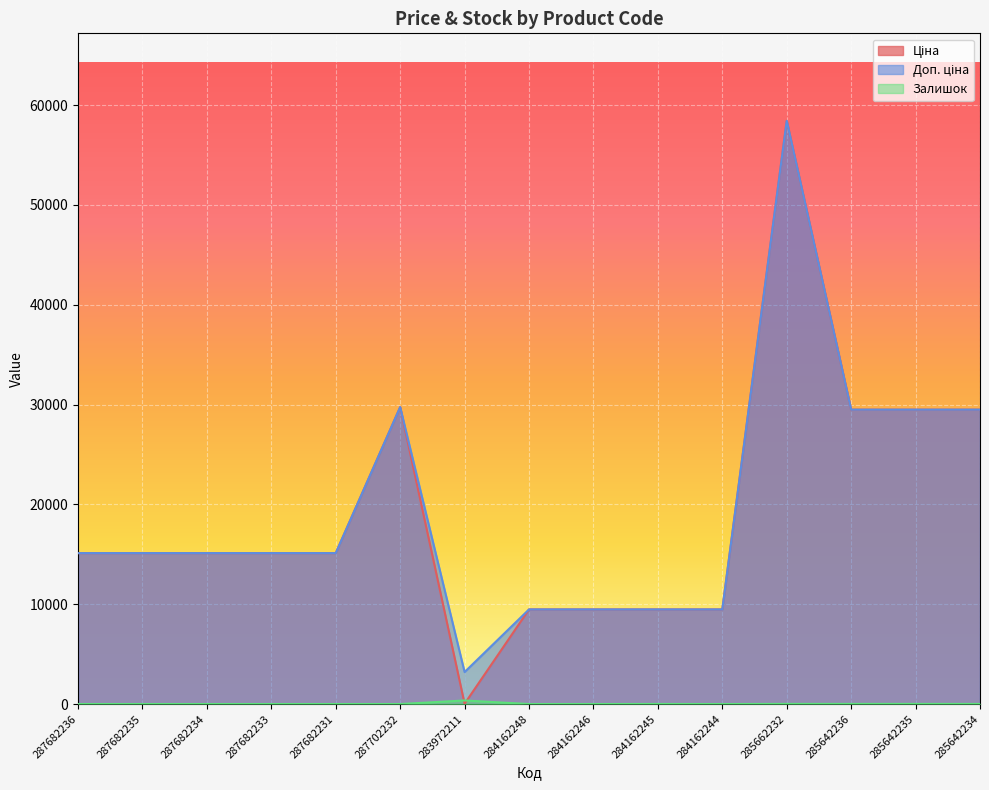

Where is Ціна nearest to the value 29229?

285642236